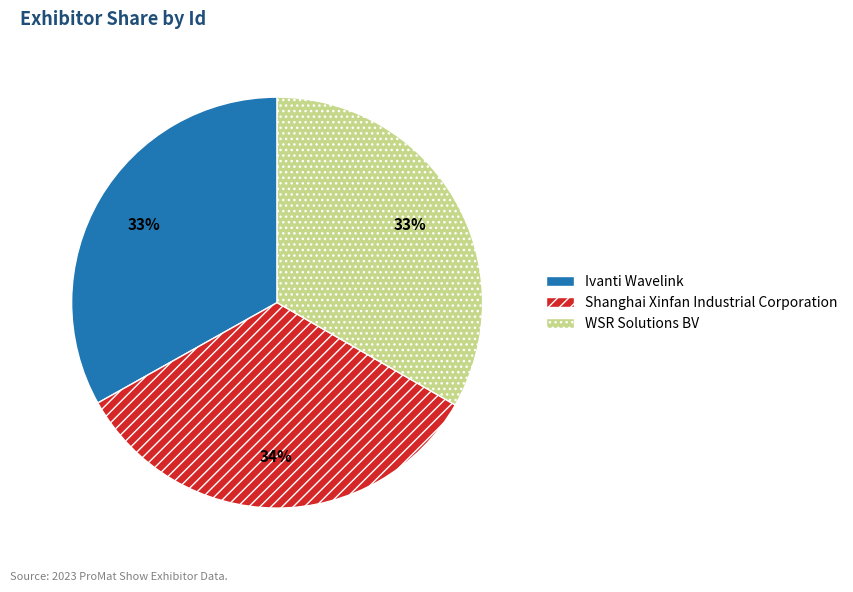

How many slices are in this pie chart?

3